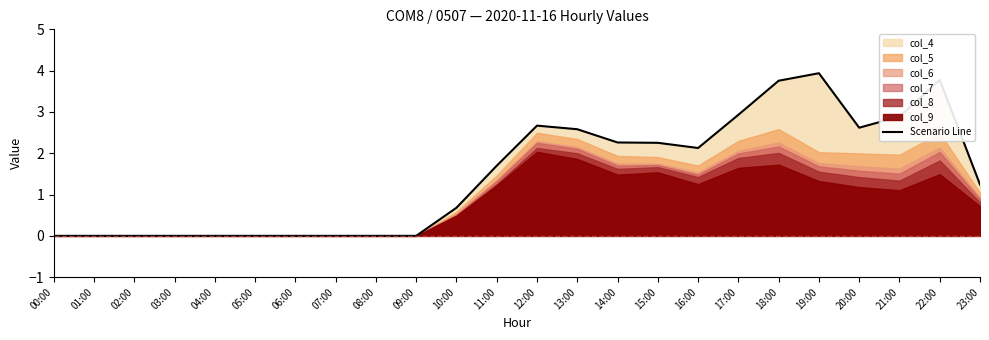

How many lines are shown in the chart?

1